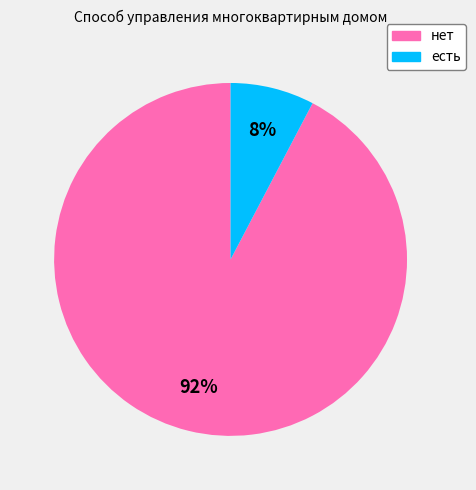

To the nearest percent, what percentage of the pie is нет?

92%